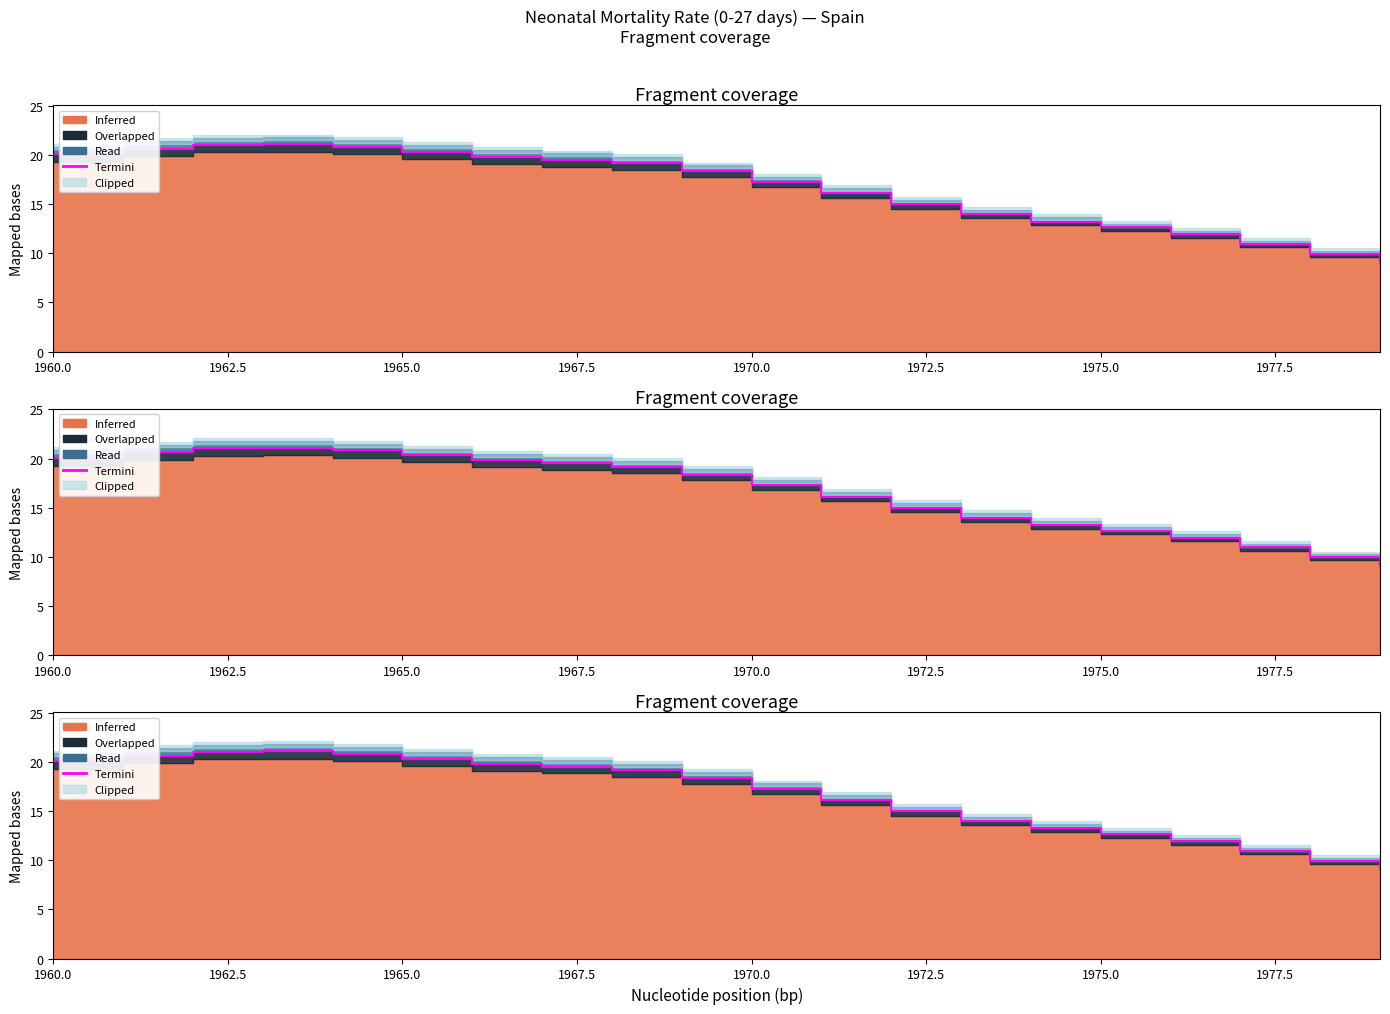

How many lines are shown in the chart?

1